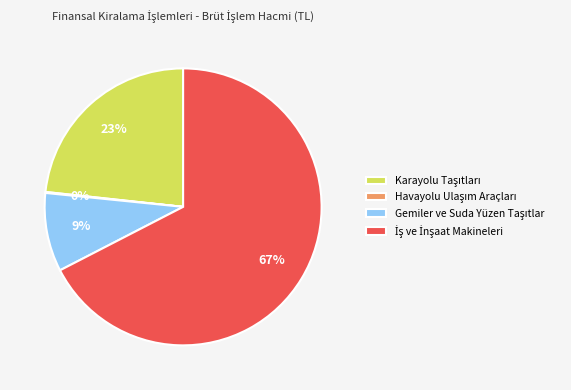

To the nearest percent, what is the average slice percentage?

25%